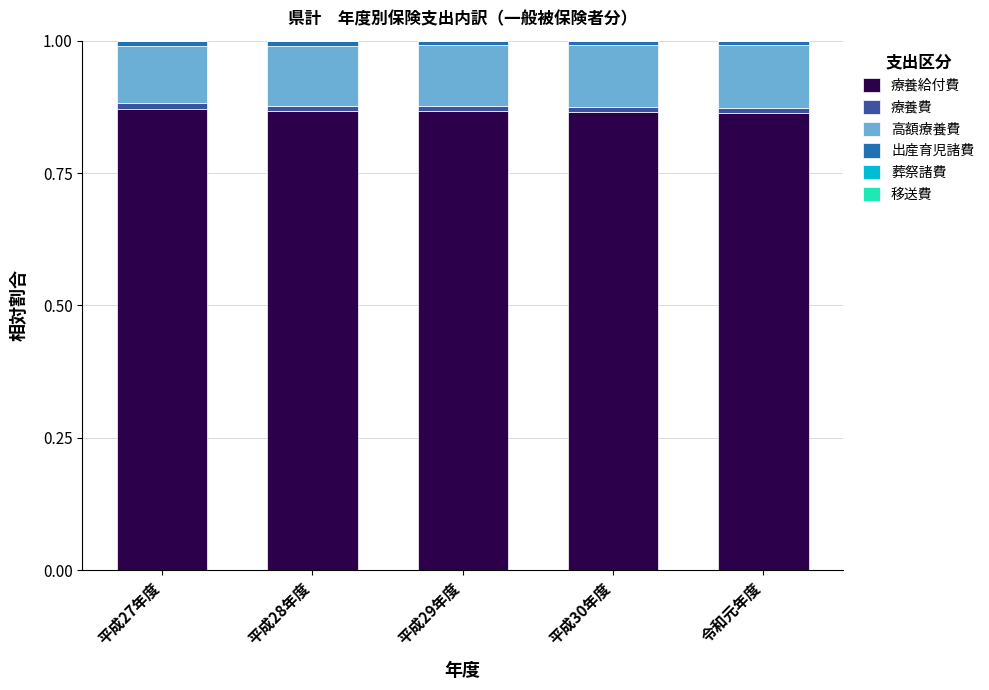

Are the bars grouped side by side (vs. stacked)?

No